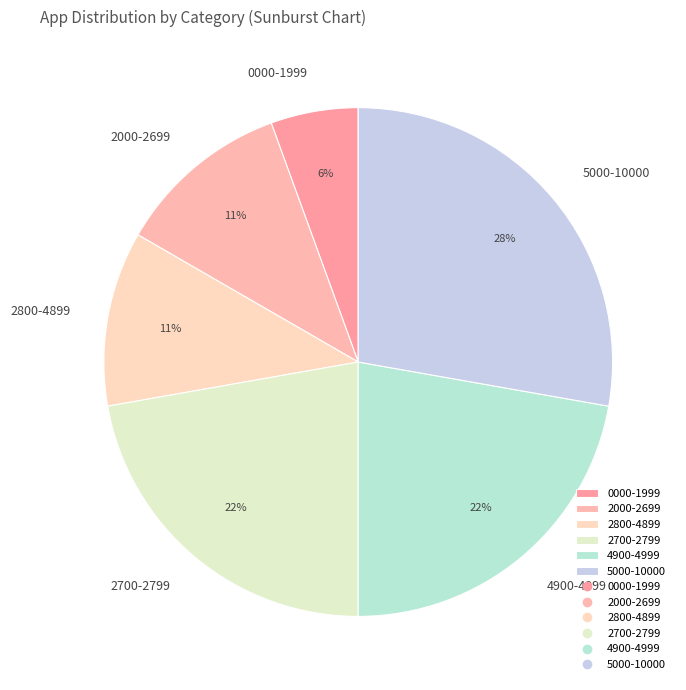

The 2700-2799 slice represents 36% of the pie. True or false?

False